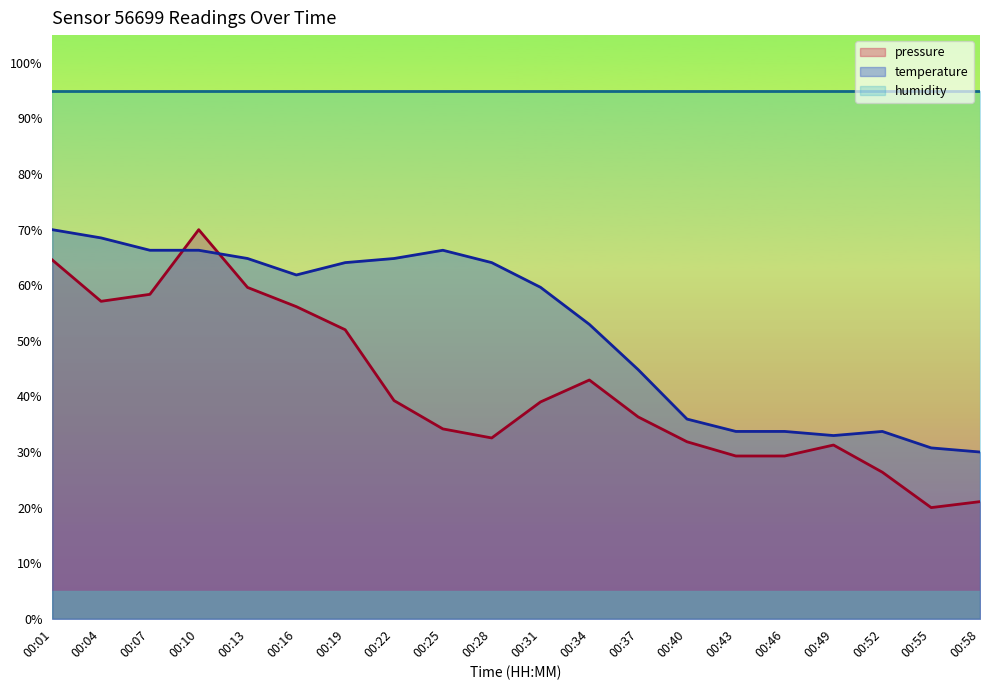

What is the total value across all series at 00:04?

220.6